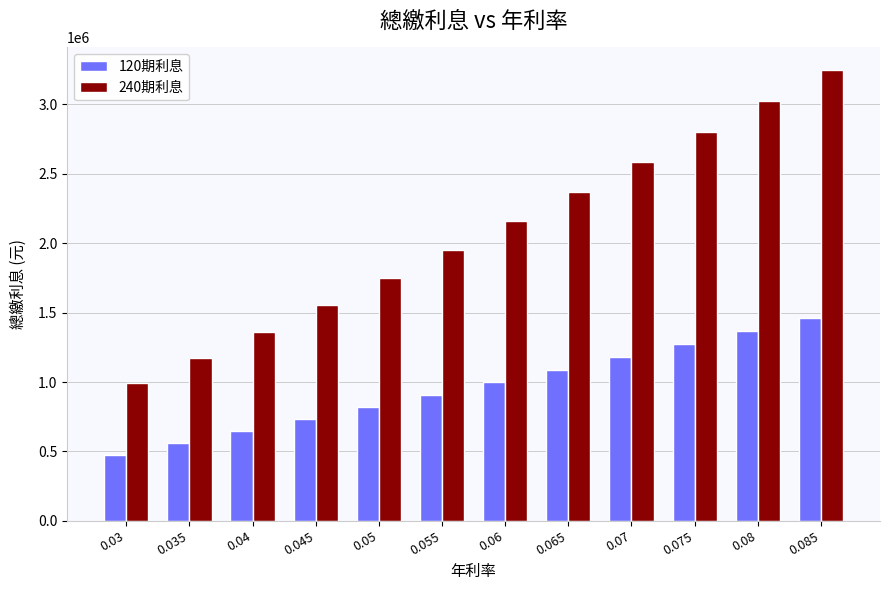

Which category has the lowest value in the 240期利息 series?

0.03